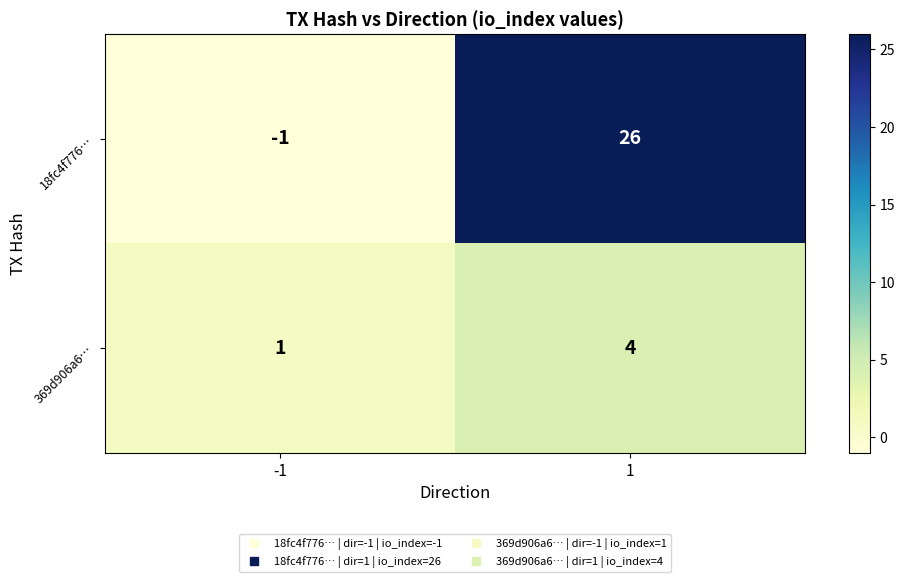

At how many categories does at least one series exceed 25?

1